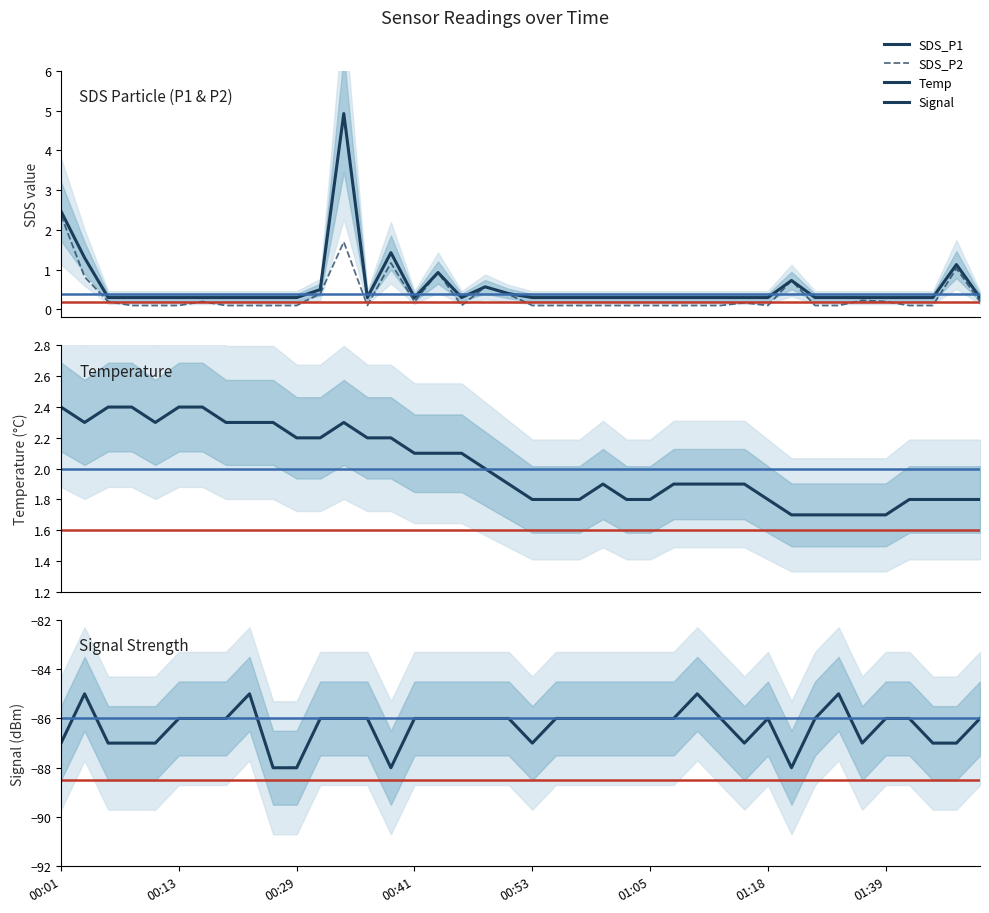

Is it true that SDS_P2 equals 0.1 at 00:29?

True